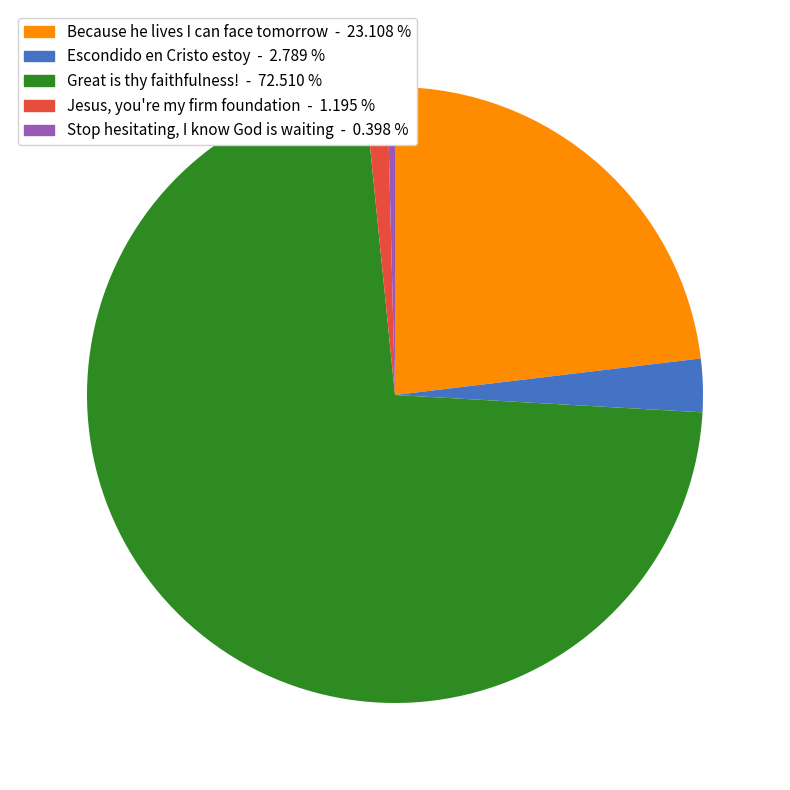

Count the number of slices in the pie.

5